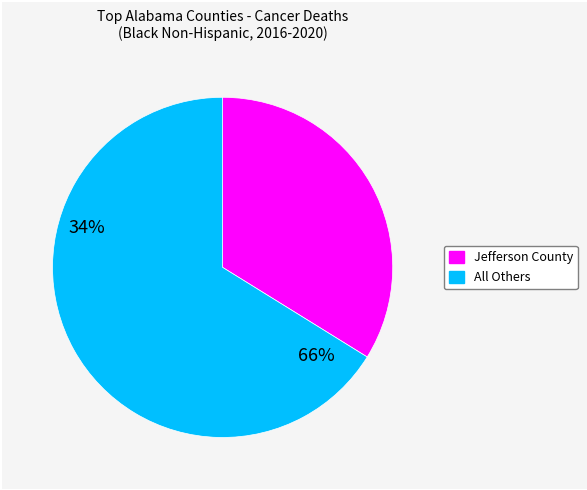

Is there a majority slice in this chart?

Yes